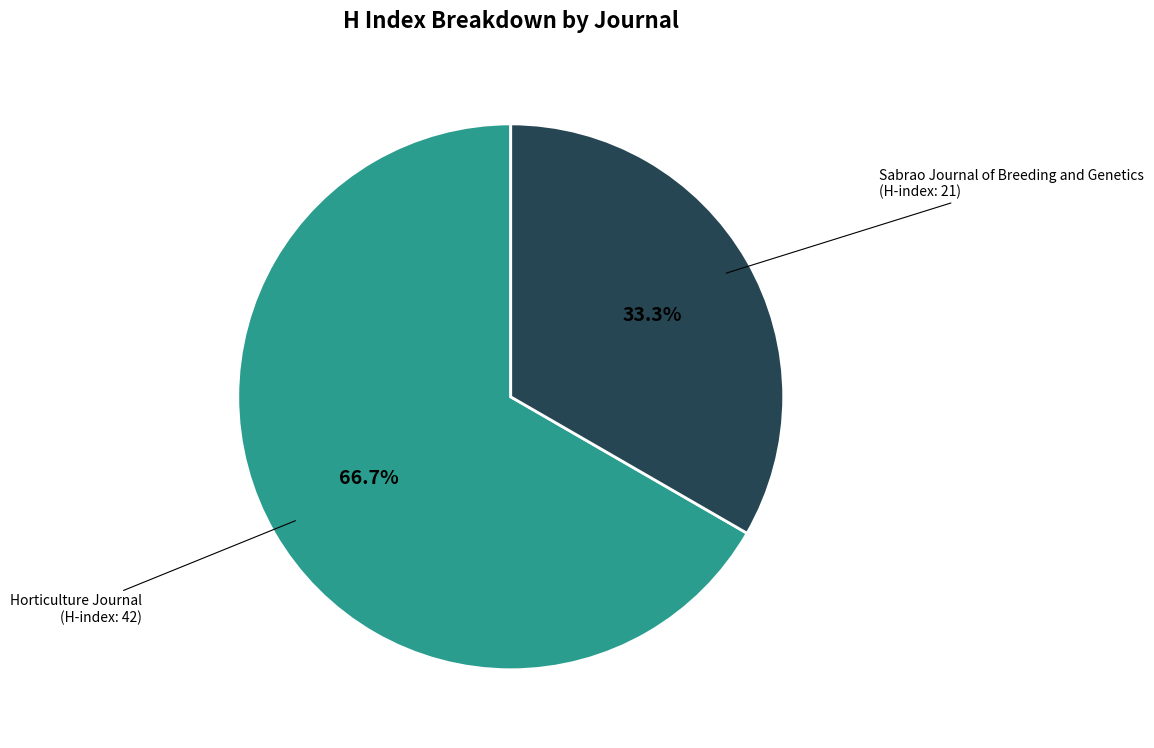

How many segments does this pie chart have?

2